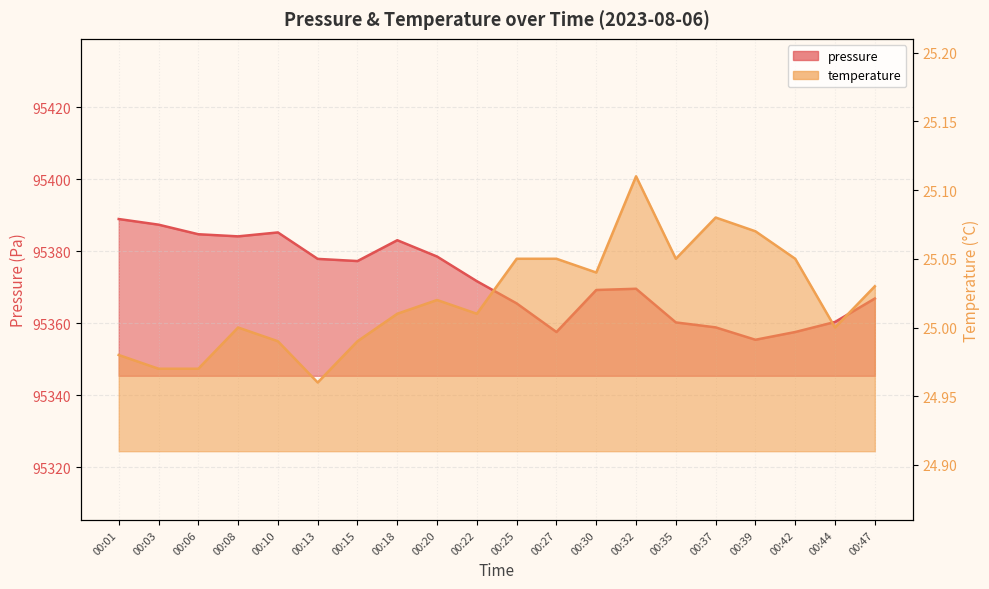

What is the difference between the maximum and minimum values in the pressure series?

33.5